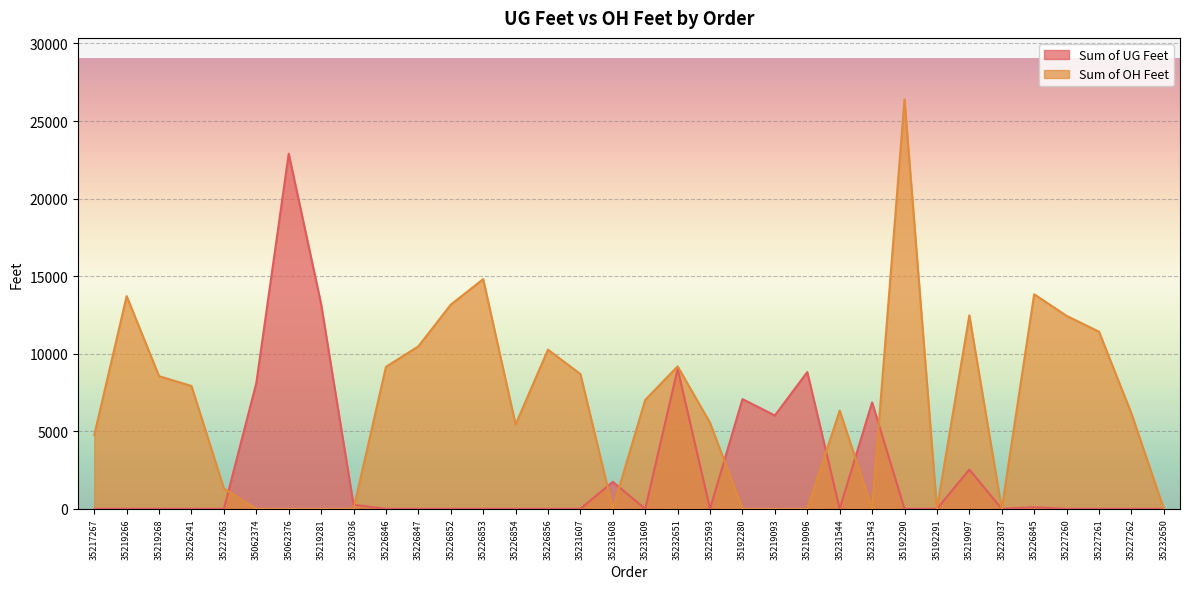

How many times do Sum of OH Feet and Sum of UG Feet cross each other?

8